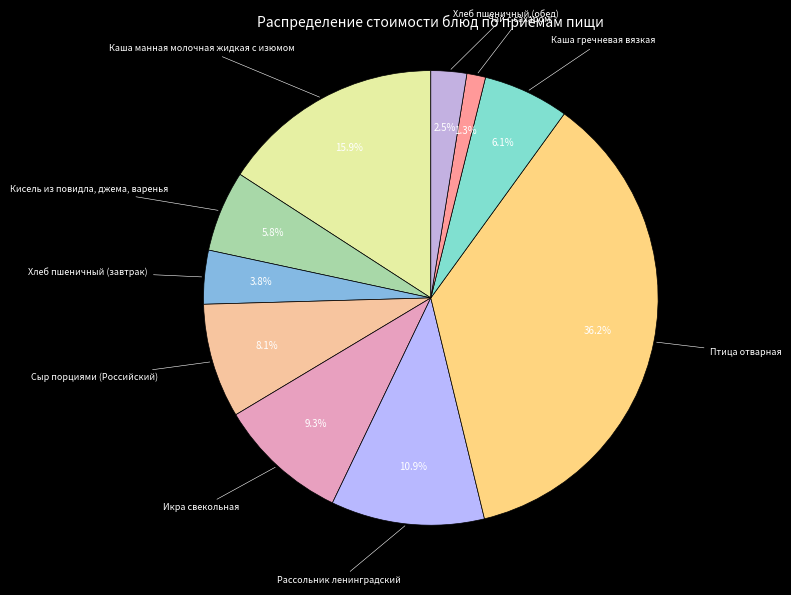

To the nearest percent, what is the average slice percentage?

10%